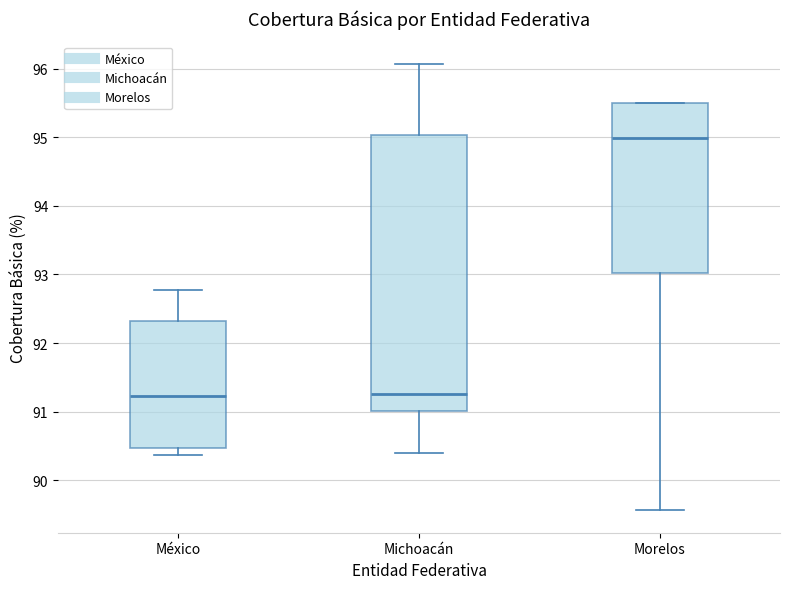

Where does the median line of the box for México sit on the y-axis? The values are not printed on the chart, so give them approximately, as read against the axis.

91.2